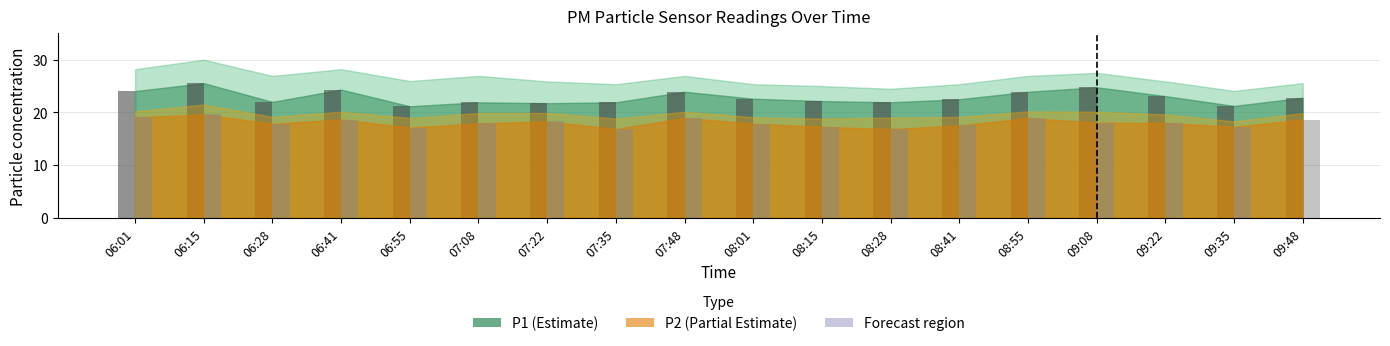

What is the total value across all series at 06:15?

45.2